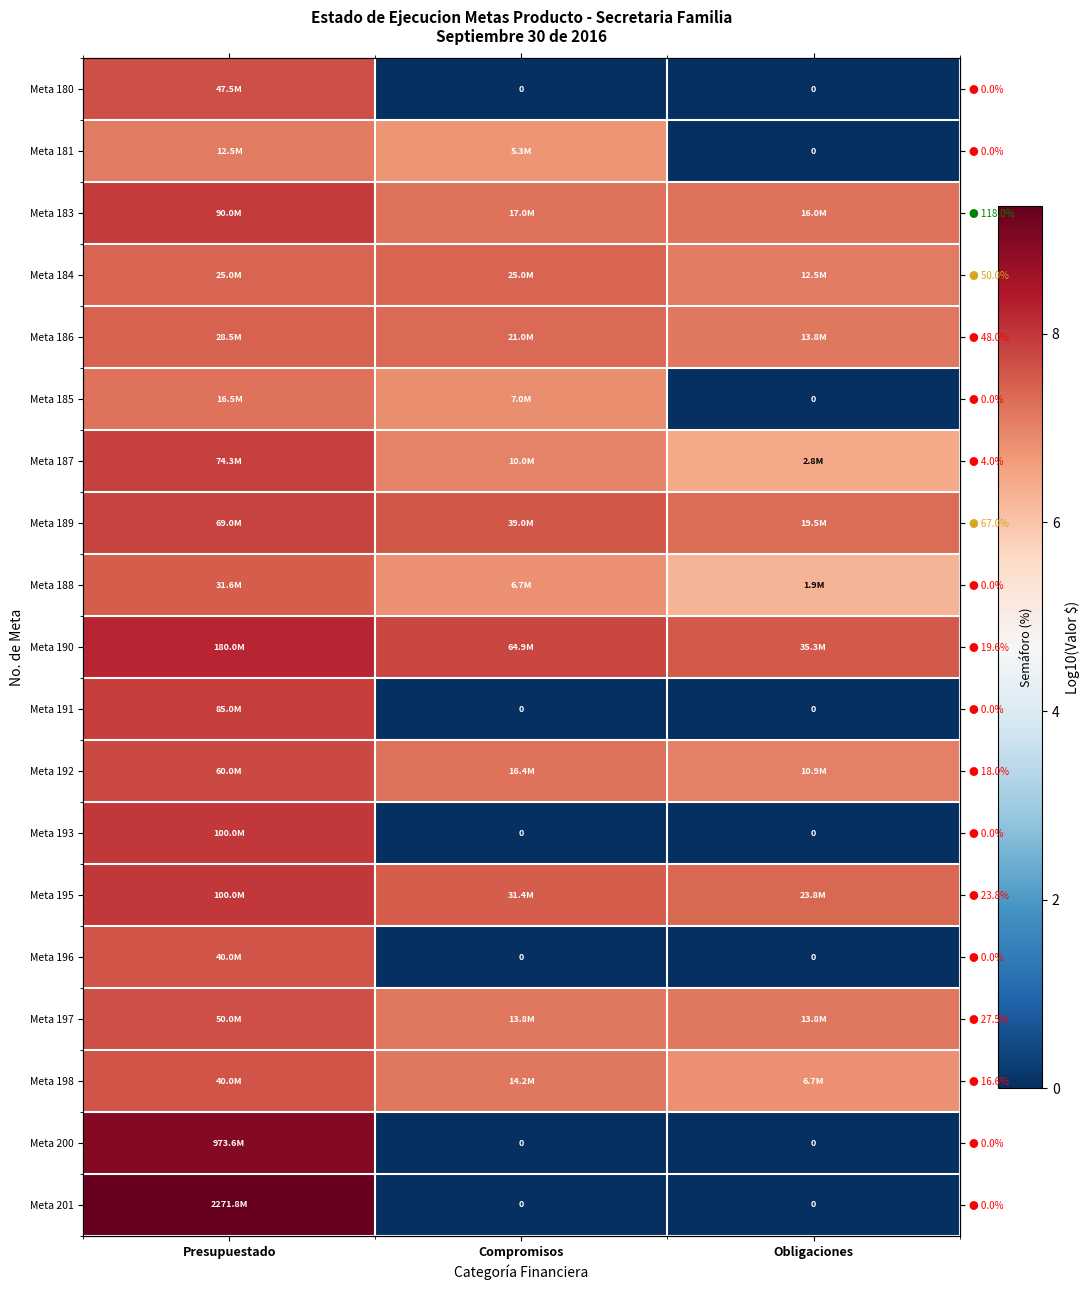

At which category is the sum across all series the highest?

Presupuestado